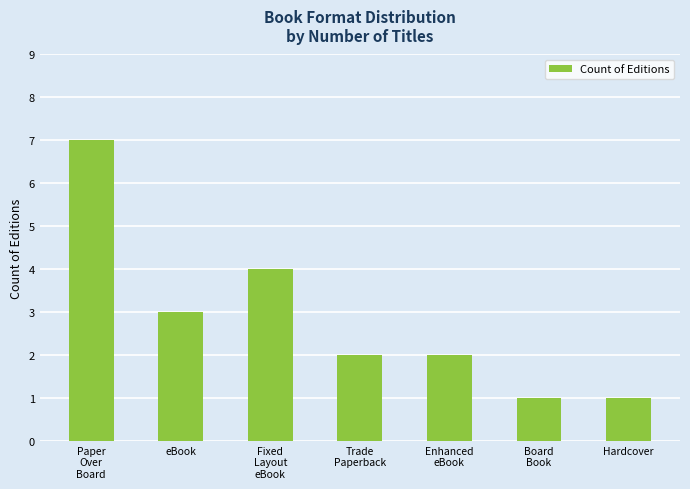

Where is the data nearest to the value 4?

Fixed
Layout
eBook